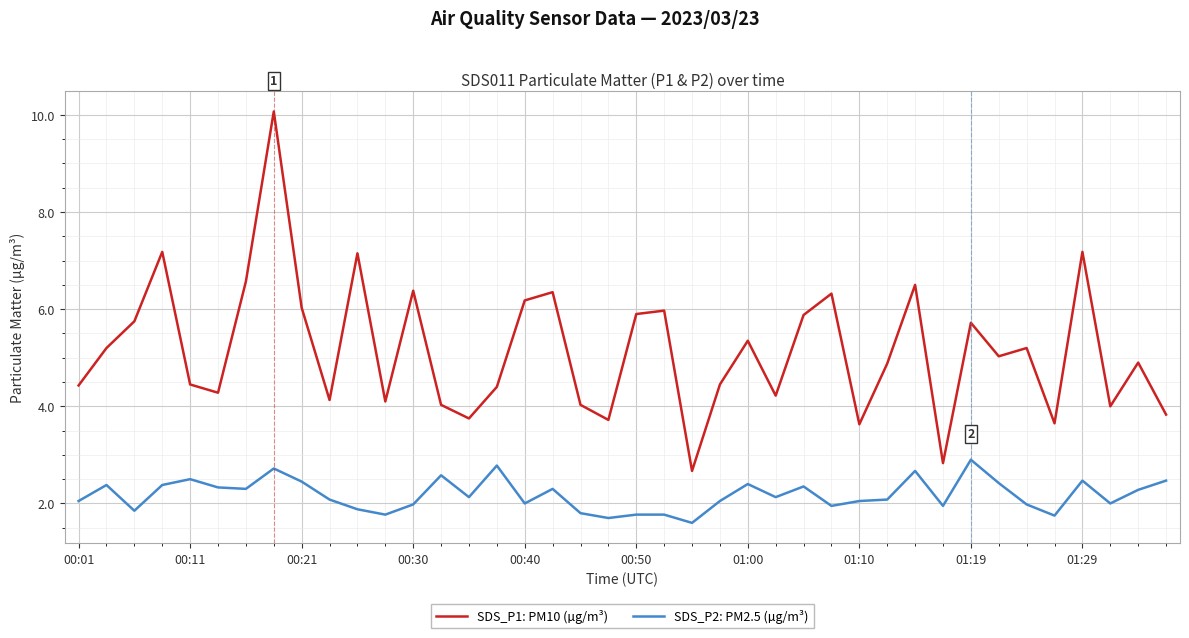

List the series in order of their overall mean, highest first.

SDS_P1: PM10 (µg/m³), SDS_P2: PM2.5 (µg/m³)